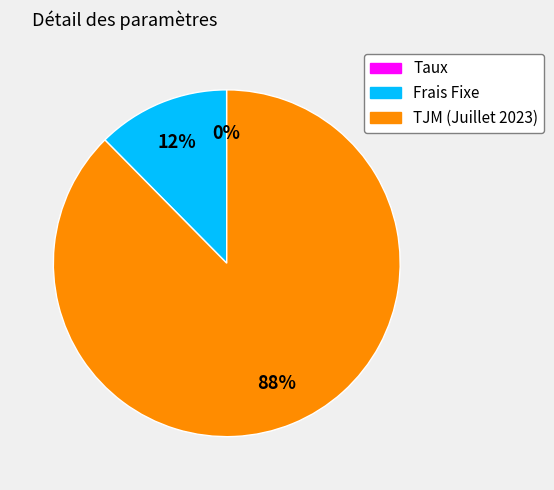

To the nearest percent, what percentage of the pie is Frais Fixe?

12%